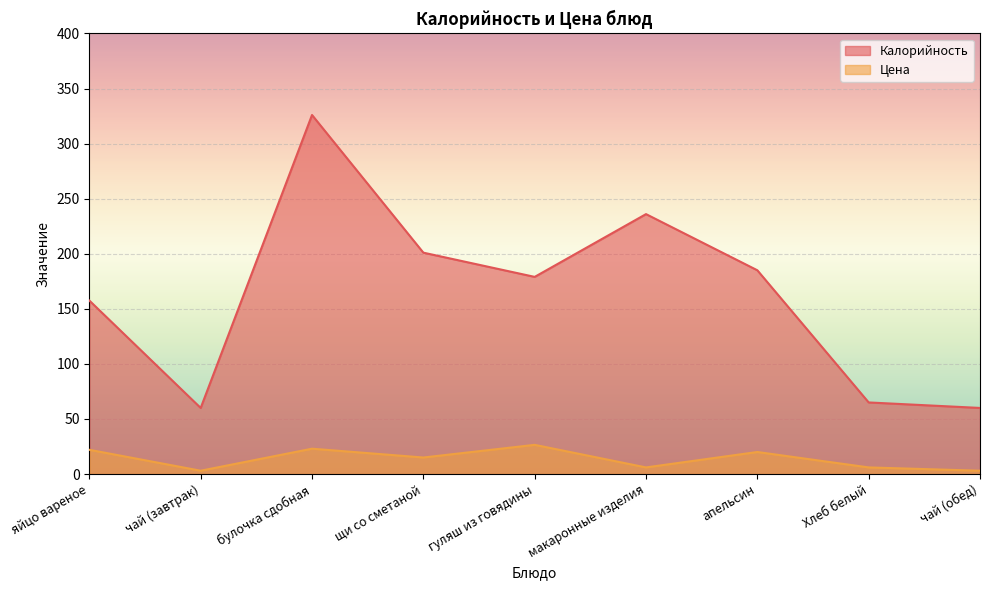

Reading left to right, list all the values displayed in this chart.

Калорийность: яйцо вареное=157.5	чай (завтрак)=60.0	булочка сдобная=326.0	щи со сметаной=201.0	гуляш из говядины=179.0	макаронные изделия=236.0	апельсин=185.0	Хлеб белый=65.0	чай (обед)=60.0
Цена: яйцо вареное=22.0	чай (завтрак)=3.0	булочка сдобная=23.0	щи со сметаной=15.0	гуляш из говядины=26.5	макаронные изделия=6.0	апельсин=20.0	Хлеб белый=6.0	чай (обед)=3.0